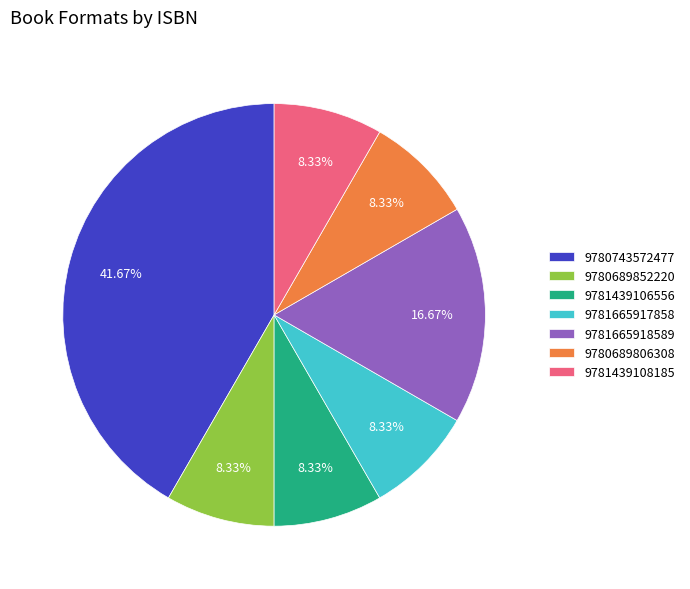

How many segments does this pie chart have?

7